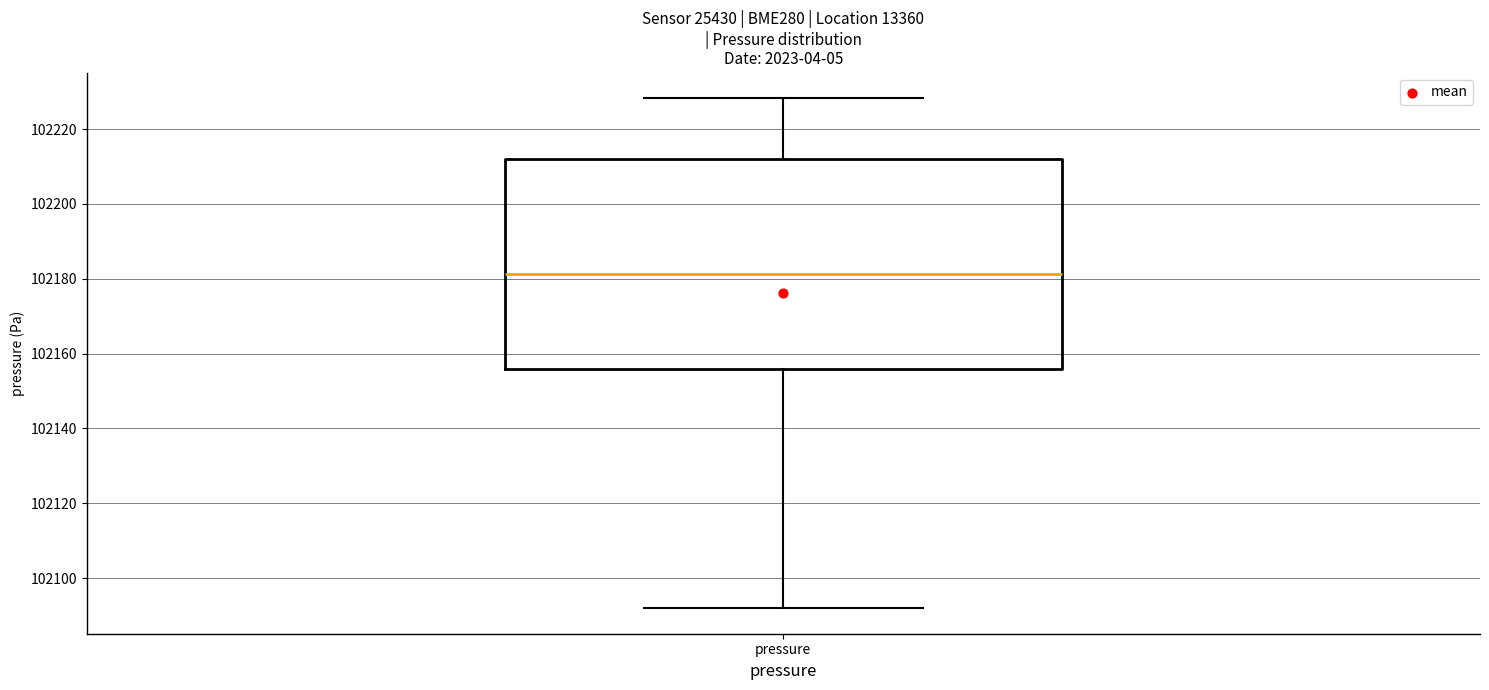

Transcribe this box plot: give where the median line is, the range the box spans, and where the two whiskers end, as read against the y-axis. The values are not printed on the chart, so give them approximately, as read against the axis.

median 102182, box 102156 to 102212, whiskers 102092 to 102228